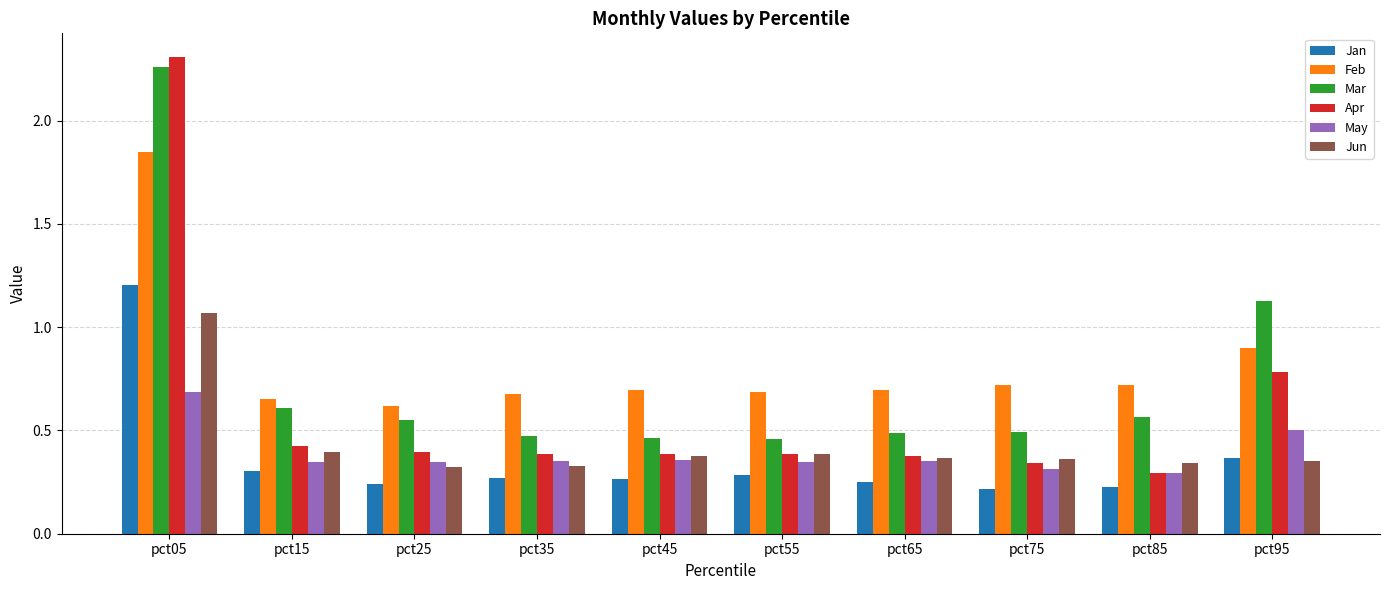

At which label does Feb reach its peak?

pct05